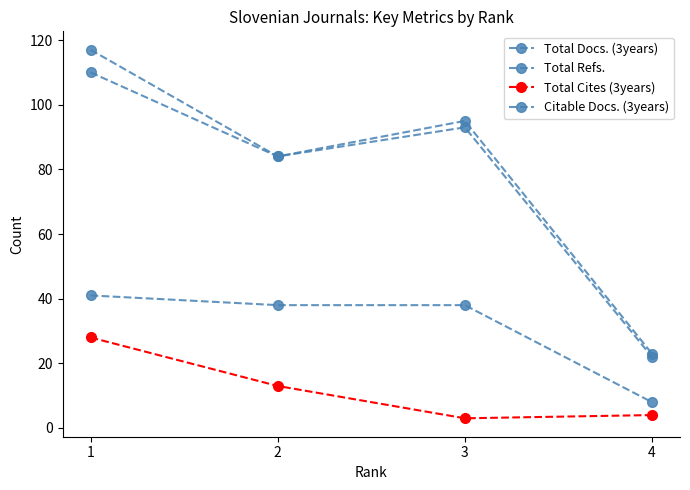

What is the maximum value shown in the chart?

117